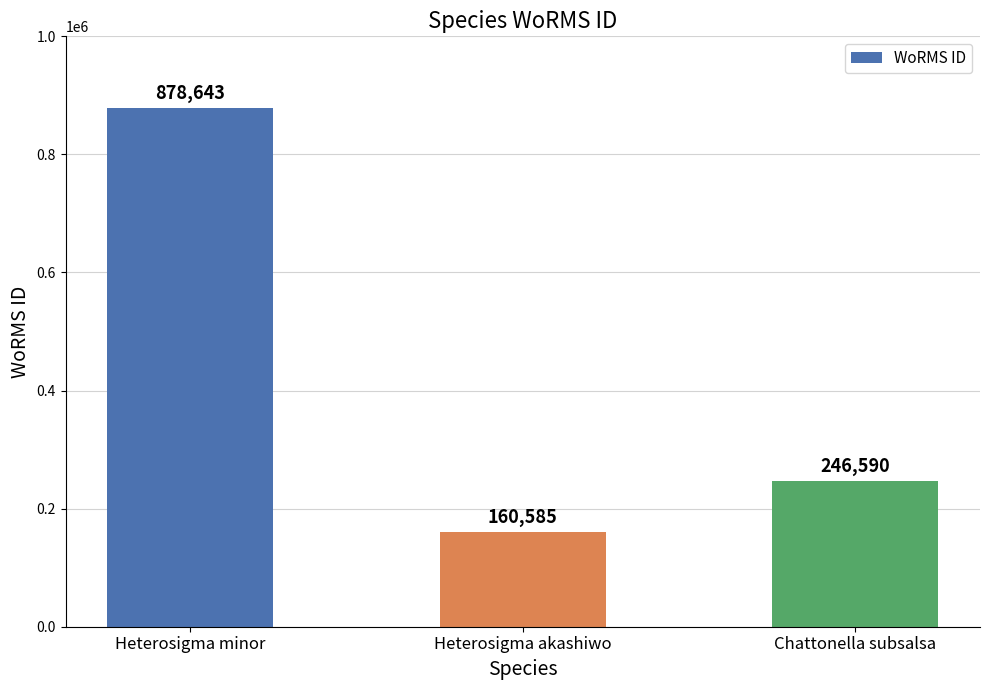

What is the difference between the maximum and minimum values?

718058